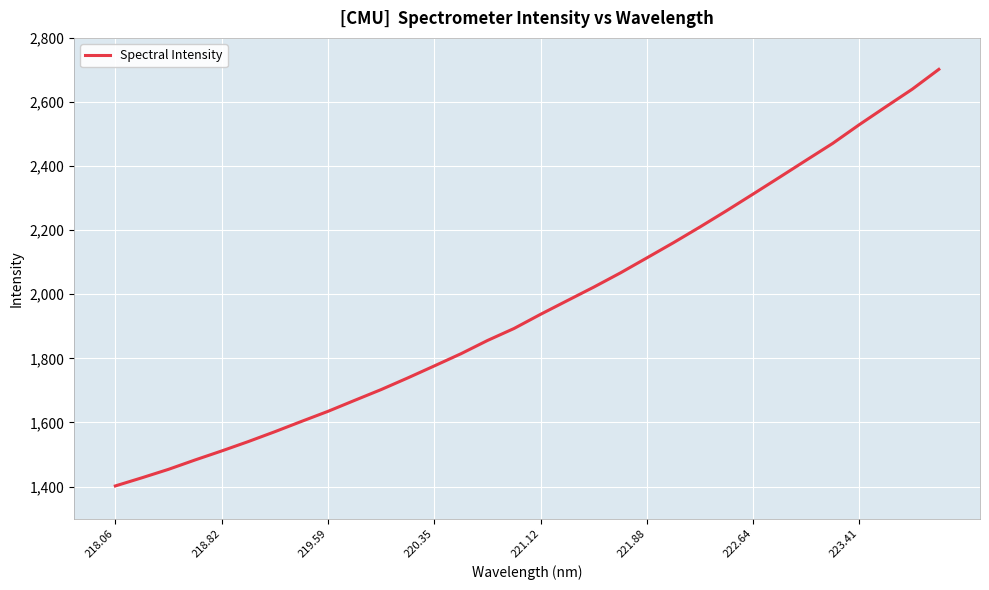

What is the greatest value displayed?

2701.8